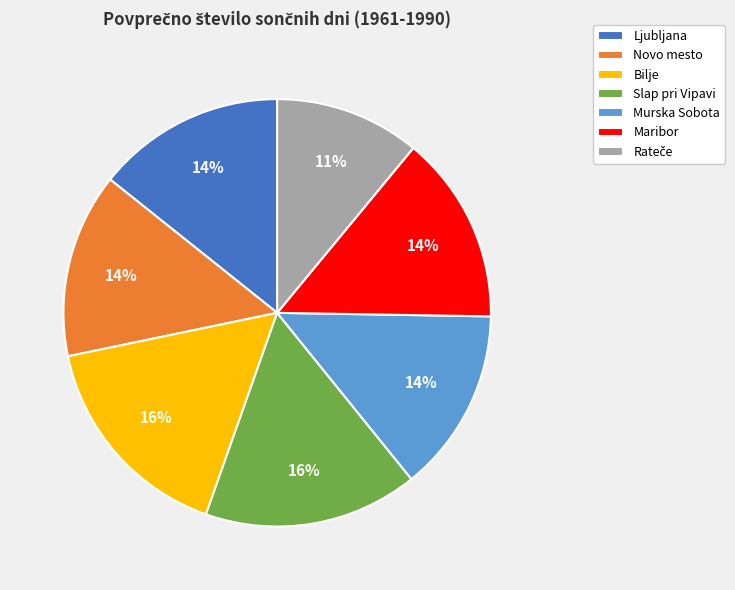

The Slap pri Vipavi slice represents 9% of the pie. True or false?

False